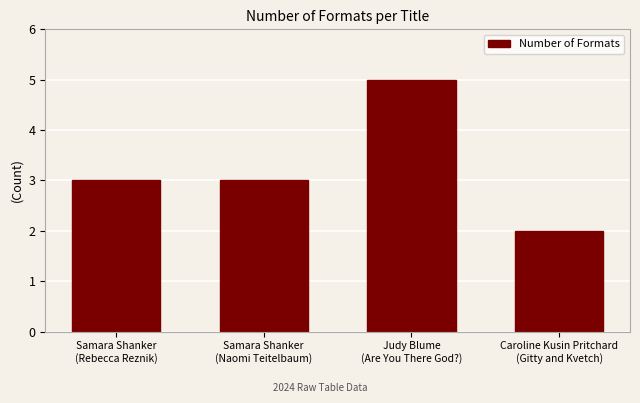

What is the maximum value shown in the chart?

5